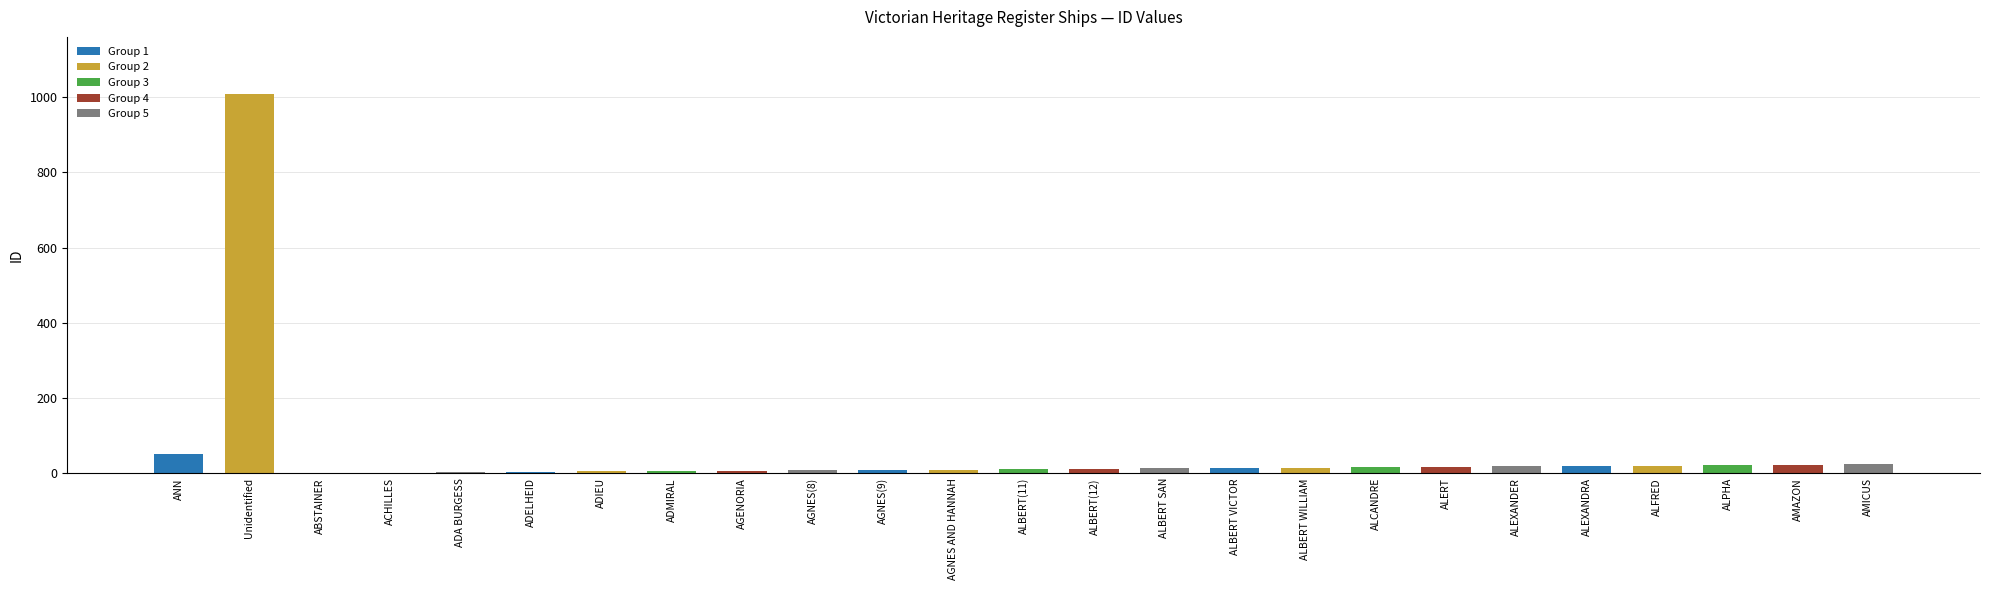

Is it true that the value at AGNES(9) is 9?

True